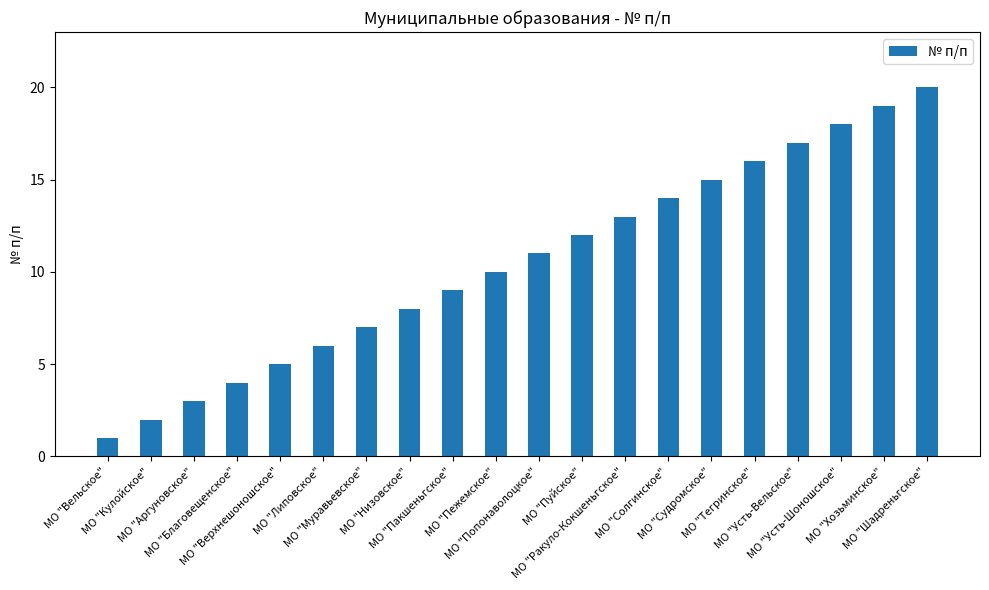

Is it true that the value at МО "Судромское" is 5?

False